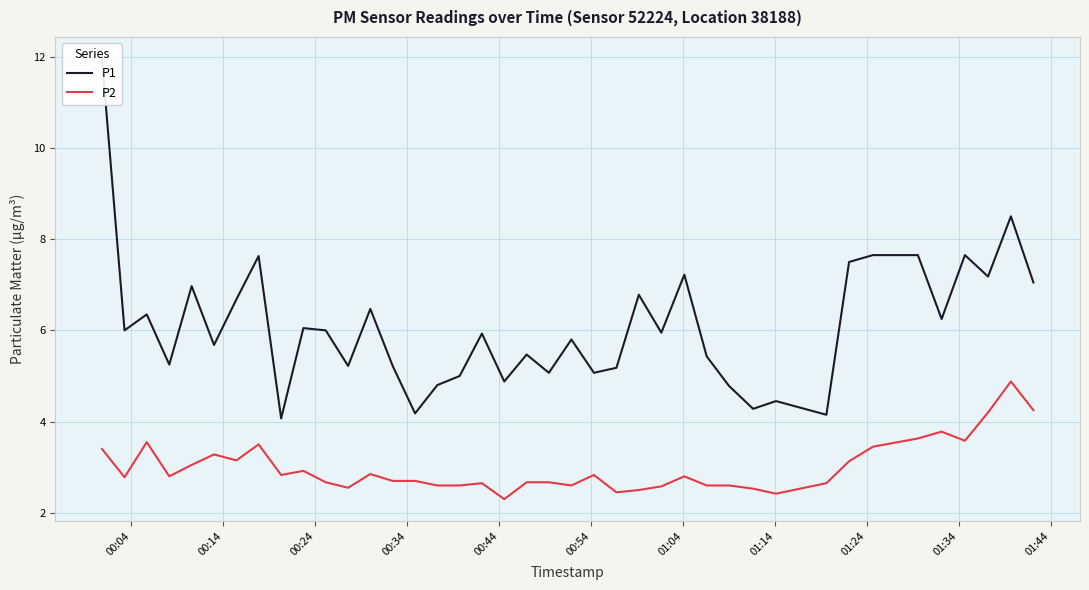

What is the highest value of the P2 series?

4.9